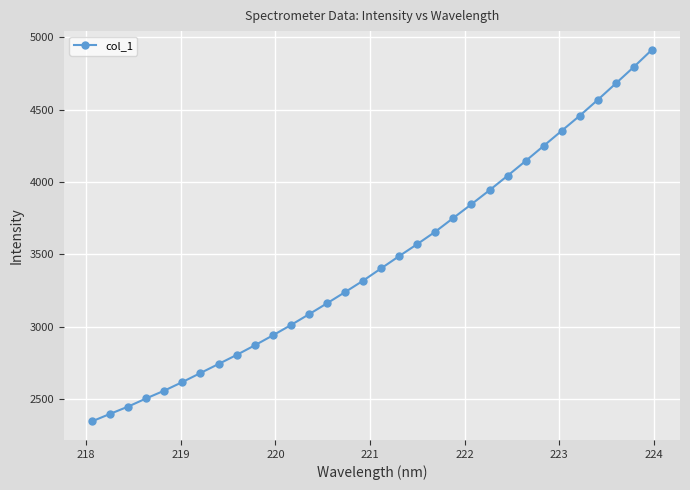

What is the value of the 6th point from the left?

2617.4